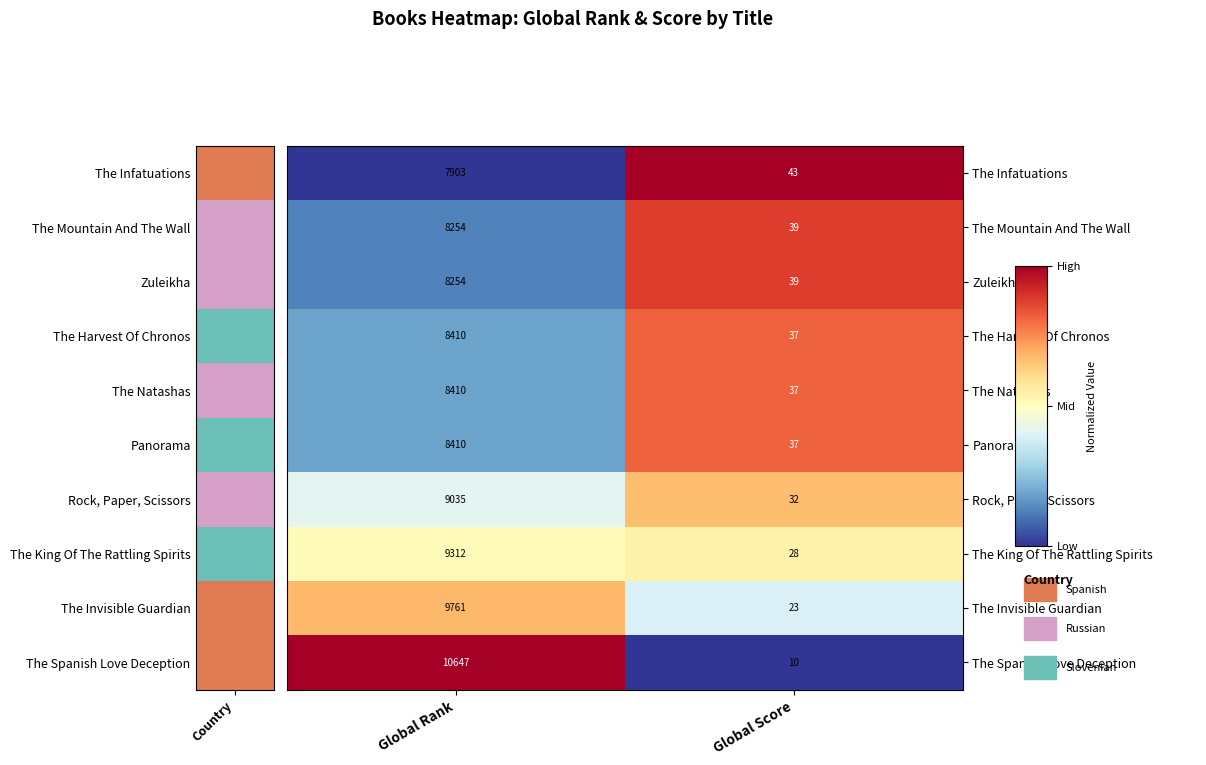

Reading left to right, list all the values displayed in this chart.

The Infatuations: Global Rank=7903	Global Score=43
The Mountain And The Wall: Global Rank=8254	Global Score=39
Zuleikha: Global Rank=8254	Global Score=39
The Harvest Of Chronos: Global Rank=8410	Global Score=37
The Natashas: Global Rank=8410	Global Score=37
Panorama: Global Rank=8410	Global Score=37
Rock, Paper, Scissors: Global Rank=9035	Global Score=32
The King Of The Rattling Spirits: Global Rank=9312	Global Score=28
The Invisible Guardian: Global Rank=9761	Global Score=23
The Spanish Love Deception: Global Rank=10647	Global Score=10